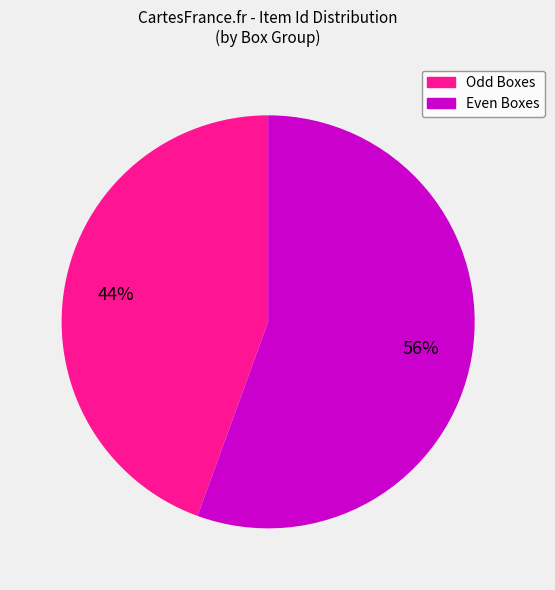

To the nearest percent, what is the average slice percentage?

50%